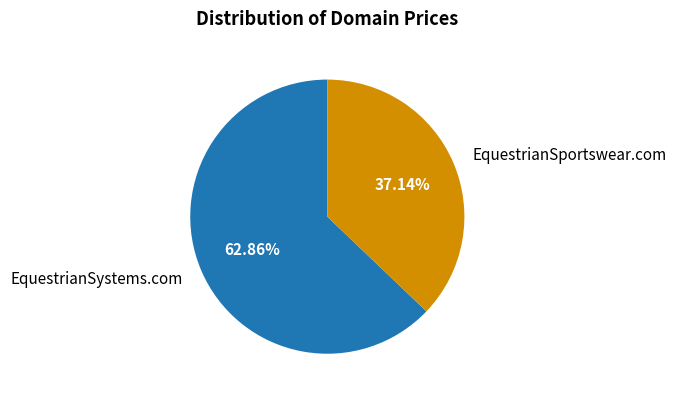

What is the total percentage of EquestrianSystems.com and EquestrianSportswear.com?

100.0%